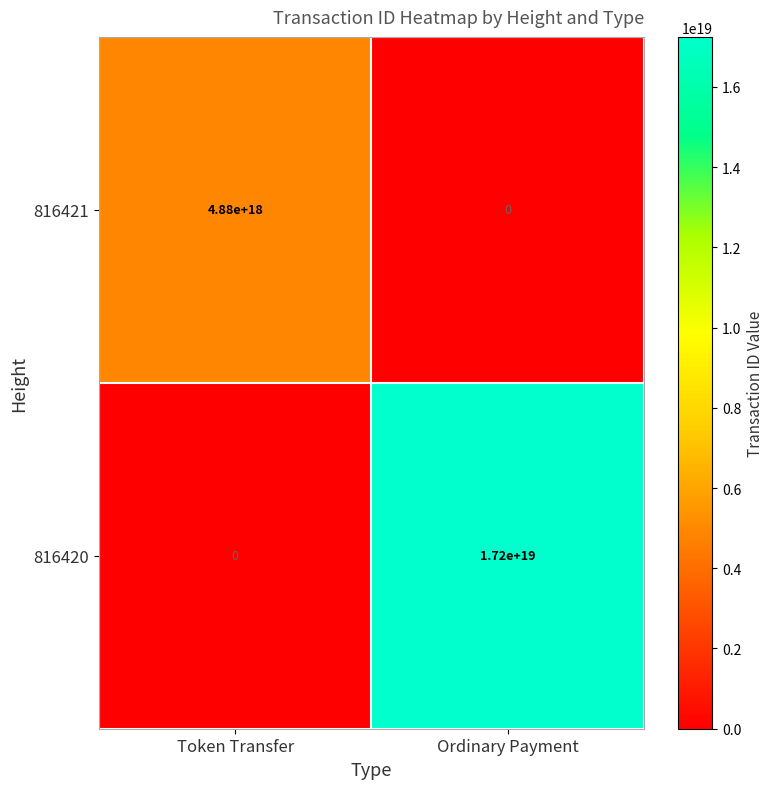

True or false: 816421 has a value of 0 at Ordinary Payment.

True